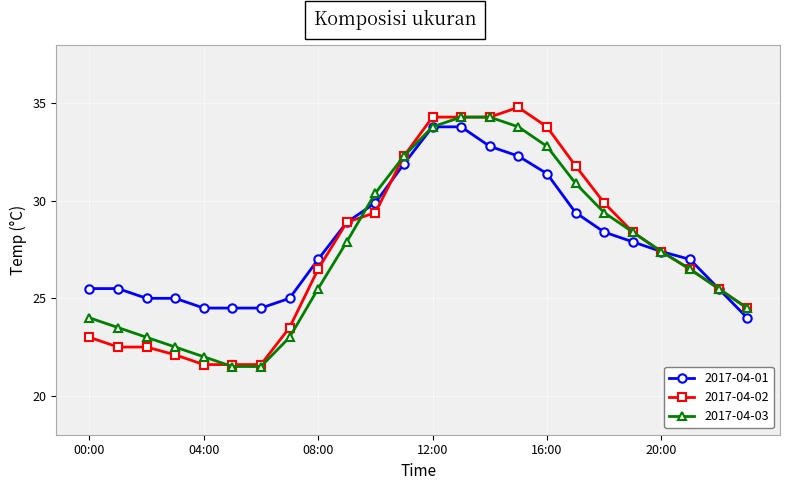

What is the value of the 2017-04-01 point at the 14th from the left?

33.8